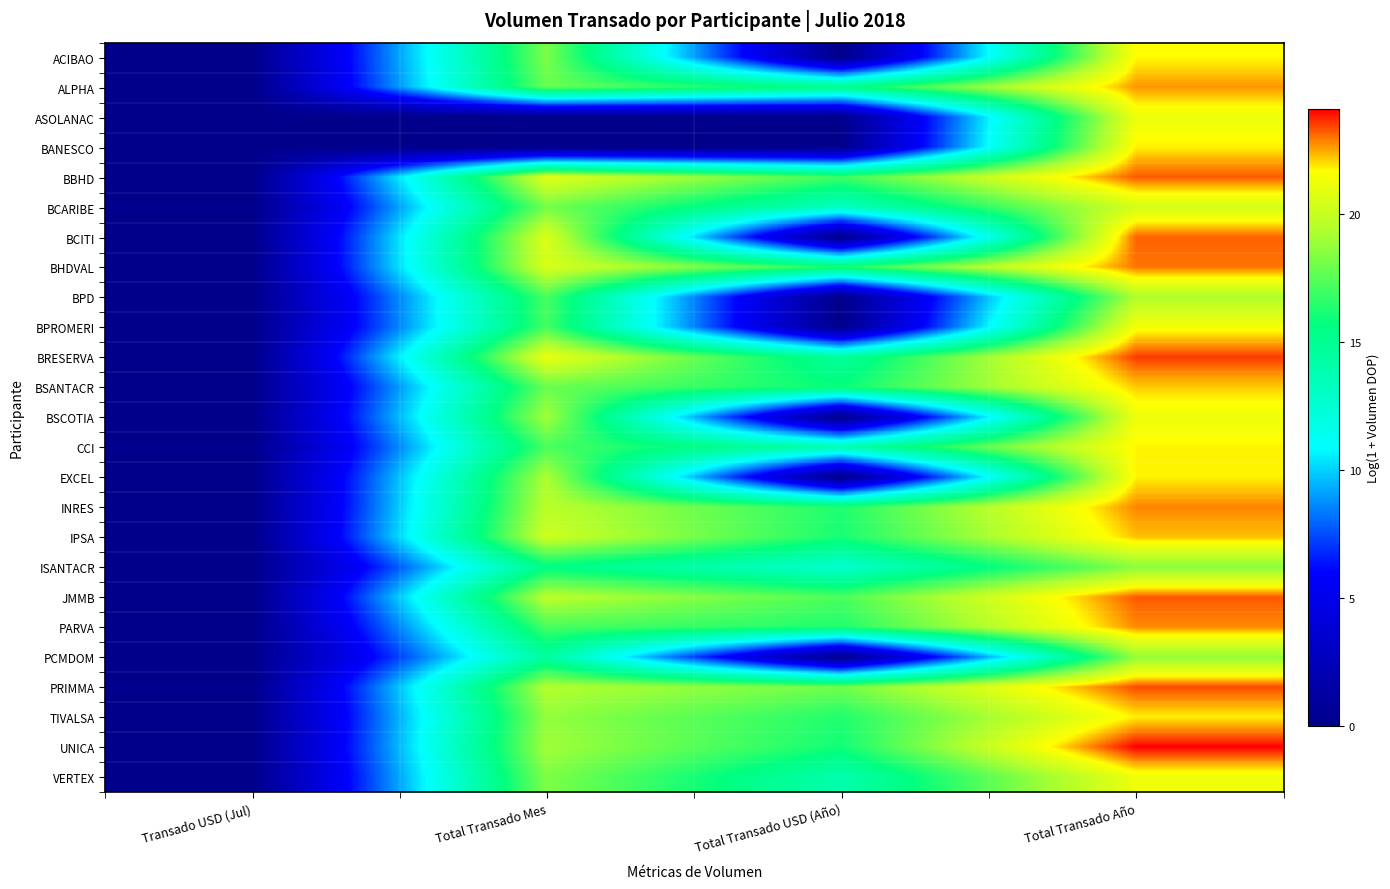

Count the number of data series in this chart.

25